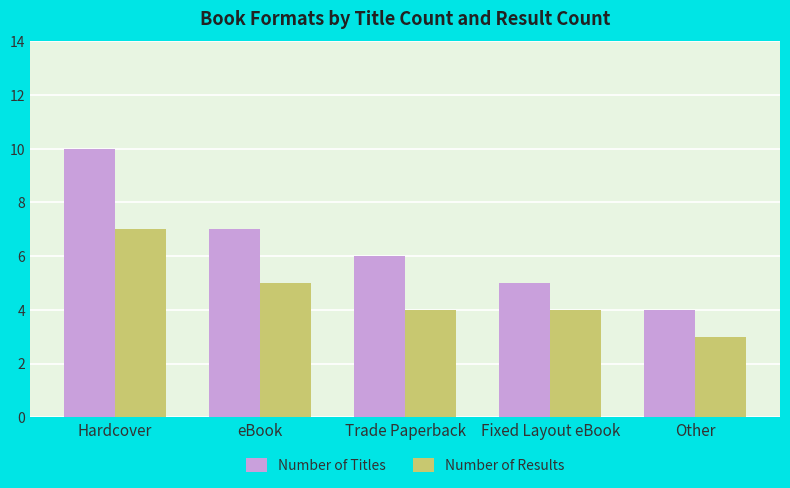

Is it true that Number of Titles equals 6 at Trade Paperback?

True